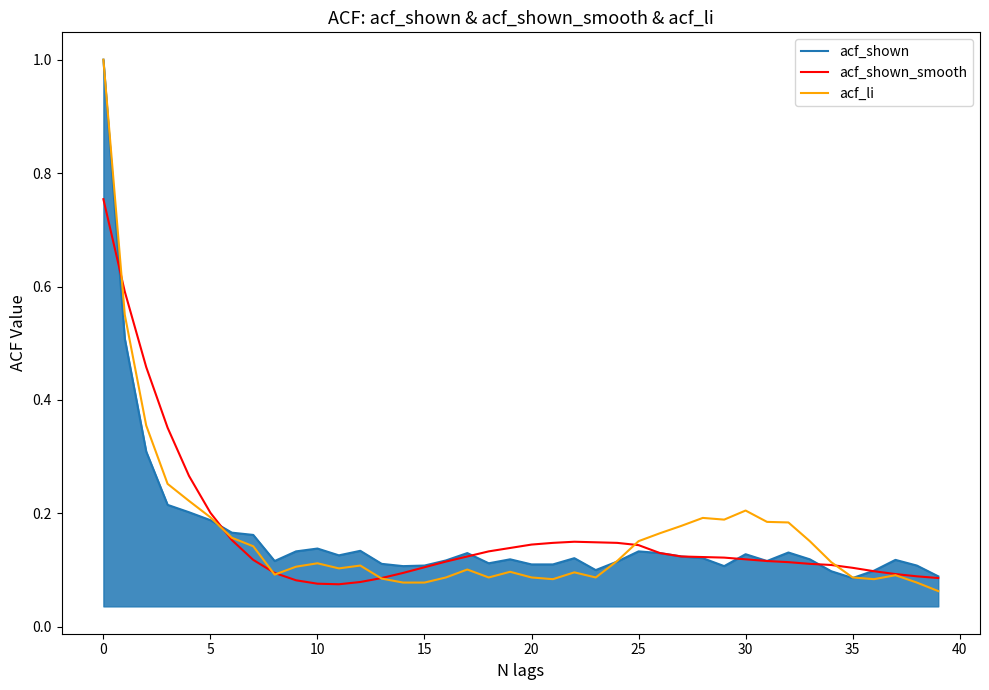

What is the greatest value displayed?

1.0